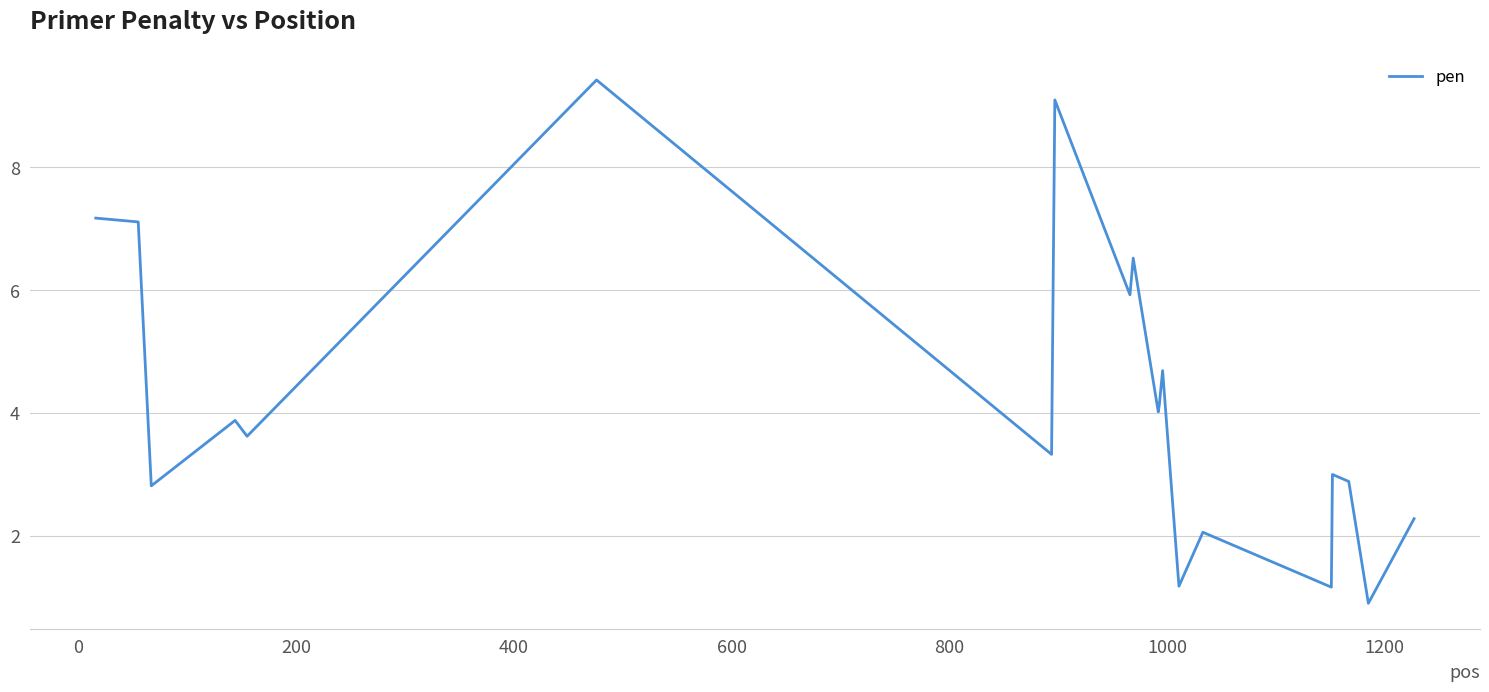

What is the maximum value shown in the chart?

9.4